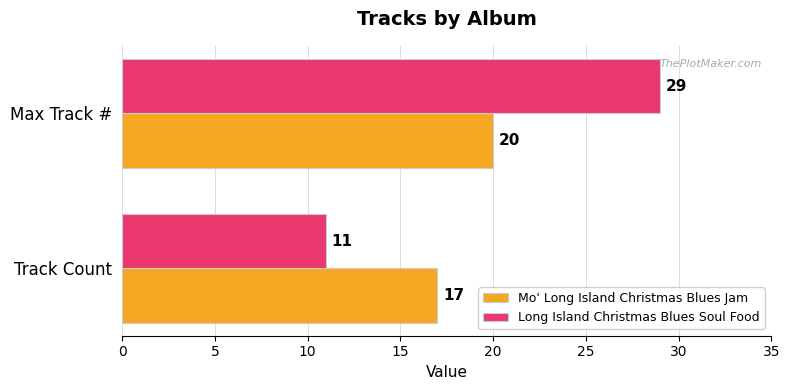

Which category has the highest value in the Mo' Long Island Christmas Blues Jam series?

Max Track #